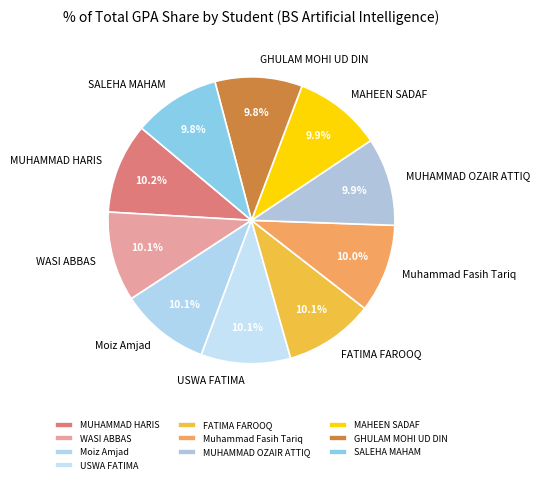

How many slices are in this pie chart?

10